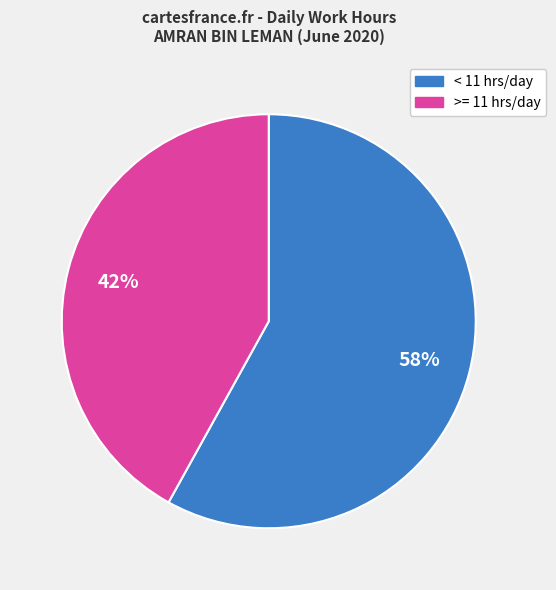

To the nearest percent, what is the average slice percentage?

50%